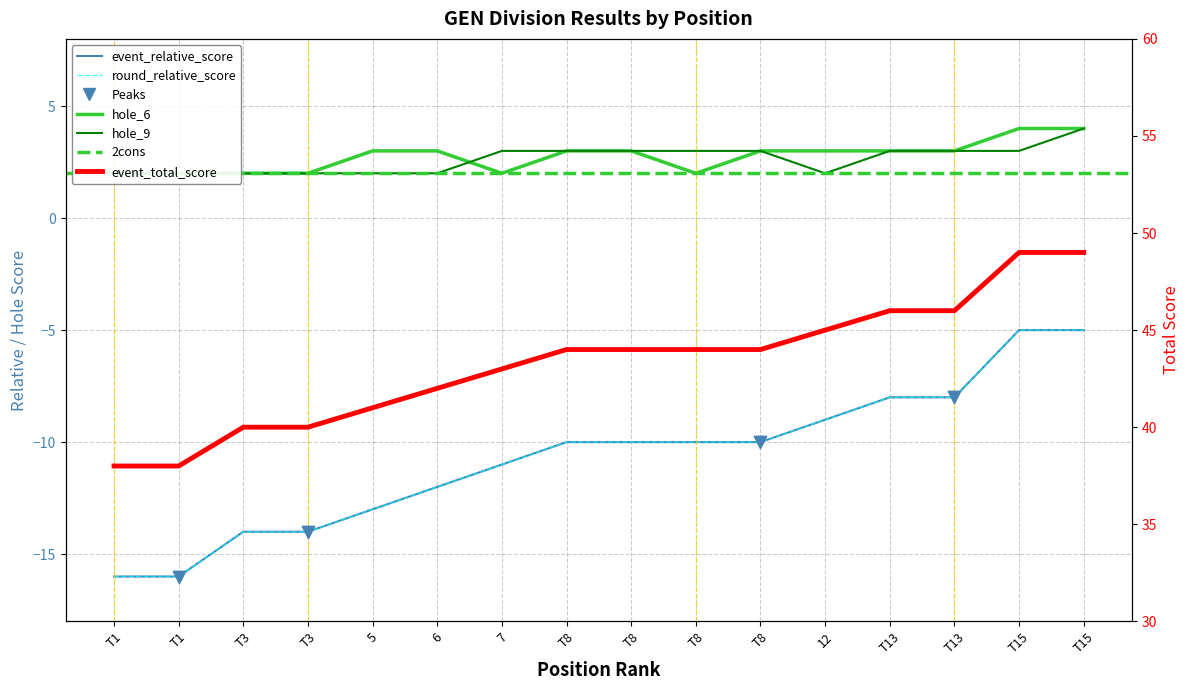

At how many categories does at least one series exceed 18?

16